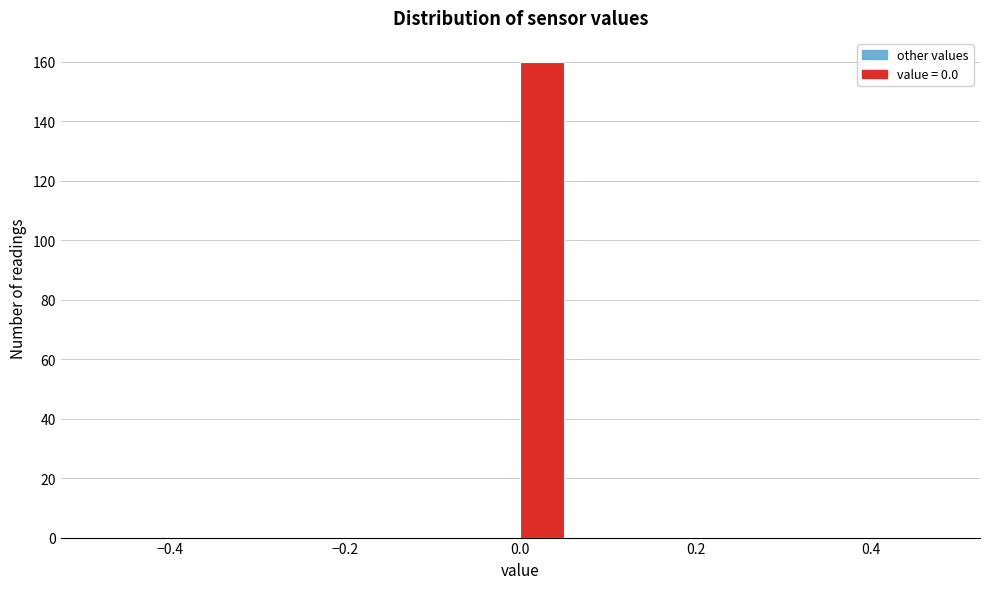

Around what value on the x-axis is the tallest bar? Give the approximate position of its centre, as read against the axis.

0.02